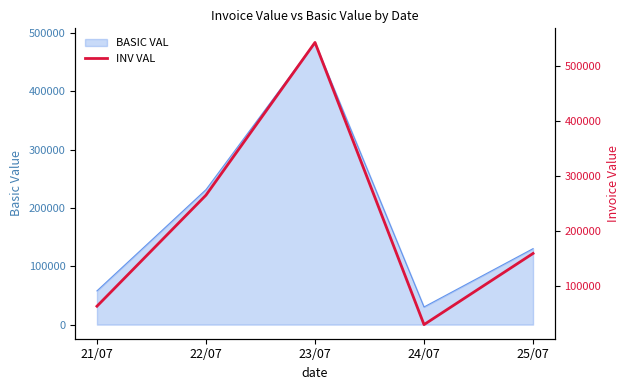

Rank the categories by BASIC VAL value from lowest to highest.

24/07, 21/07, 25/07, 22/07, 23/07